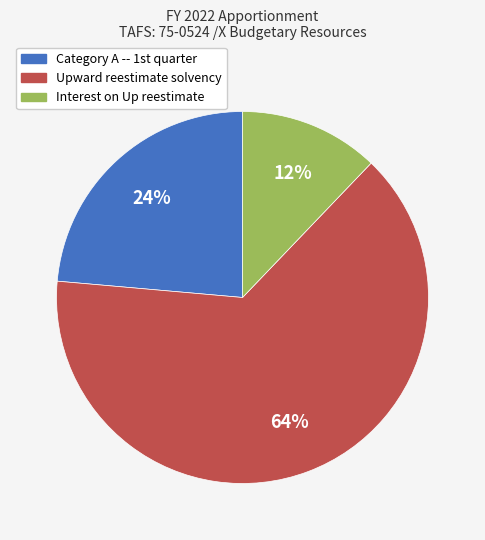

Does any single category account for the majority?

Yes